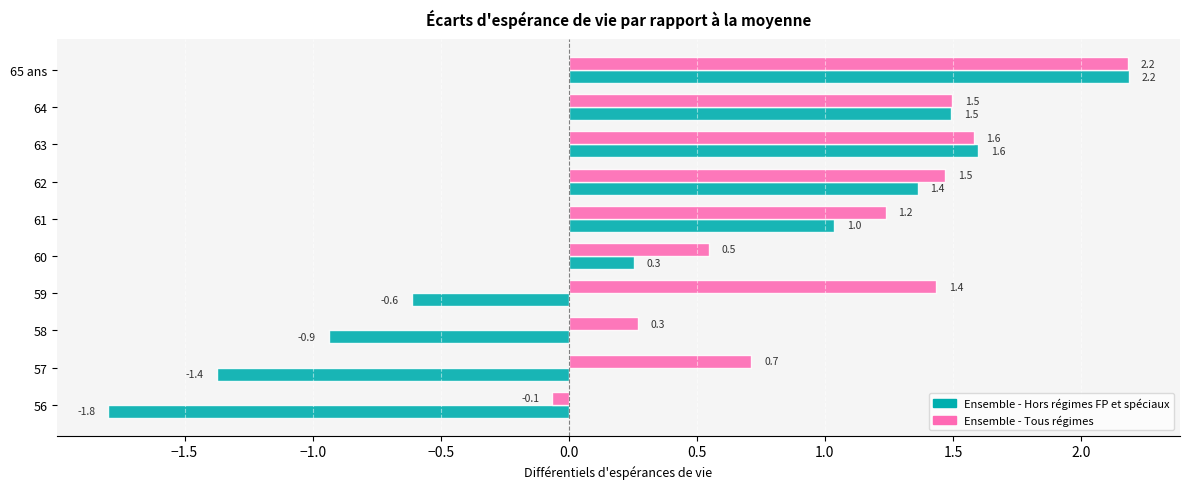

The Ensemble - Tous régimes series shows 2.2 at 65 ans. True or false?

True